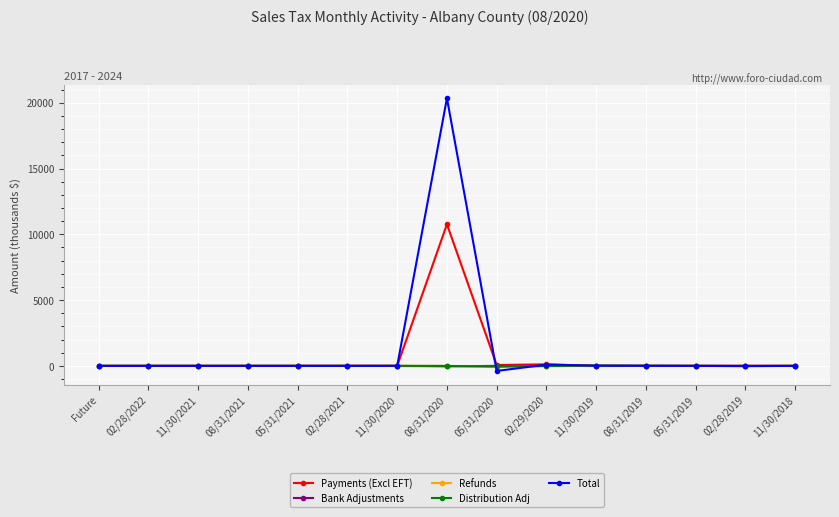

True or false: Distribution Adj has more than 0 points higher than both neighbors.

True